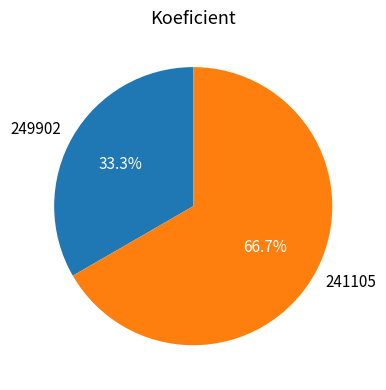

How many slices are in this pie chart?

2